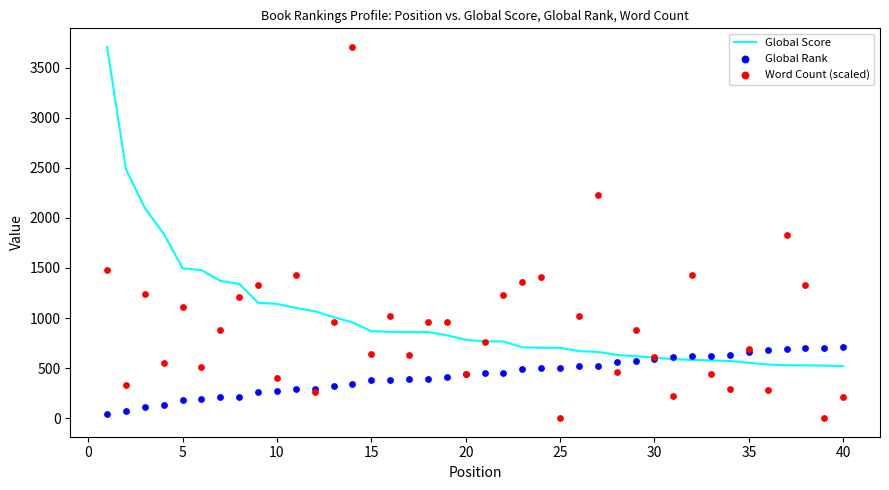

Which series has the largest total across all categories?

Global Score